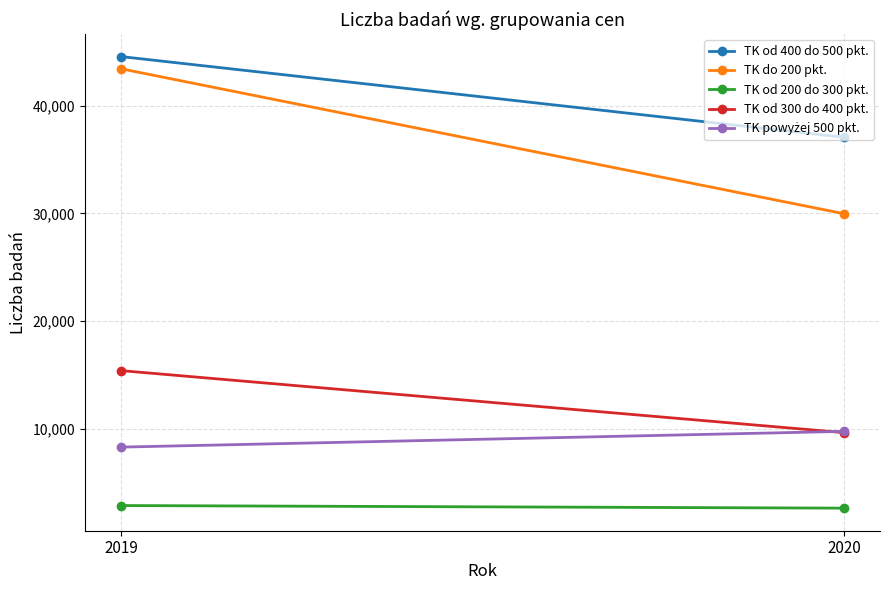

What is the average value of the TK od 200 do 300 pkt. series?

2741